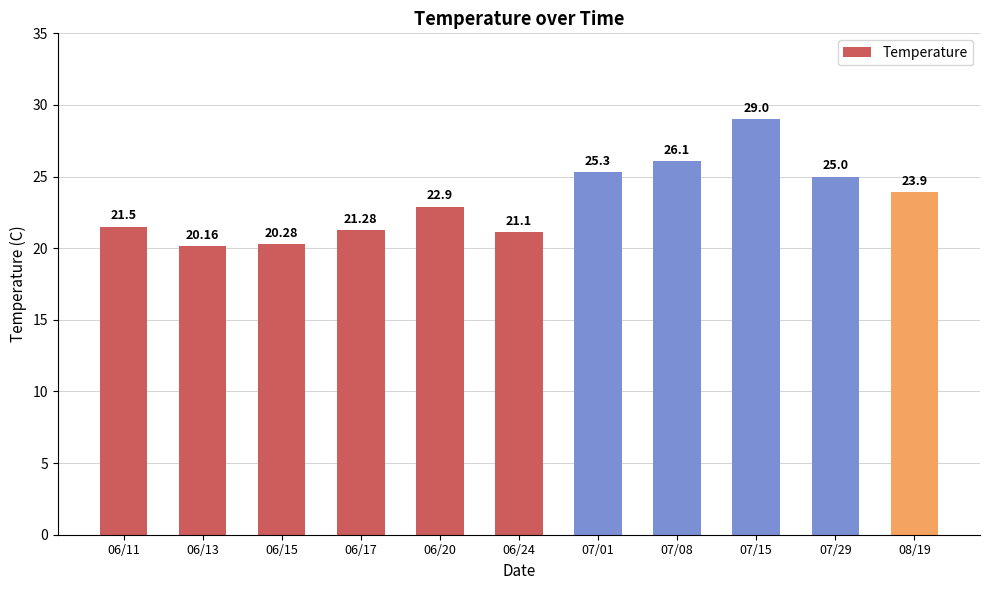

How many bars are there in total?

11